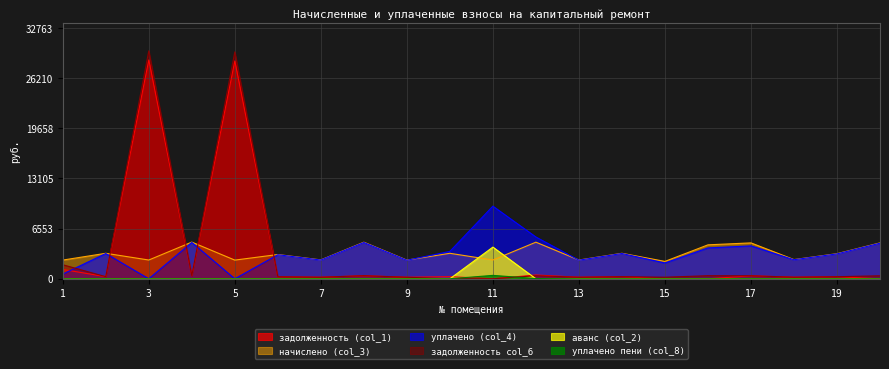

What is the minimum value for начислено (col_3)?

2271.8